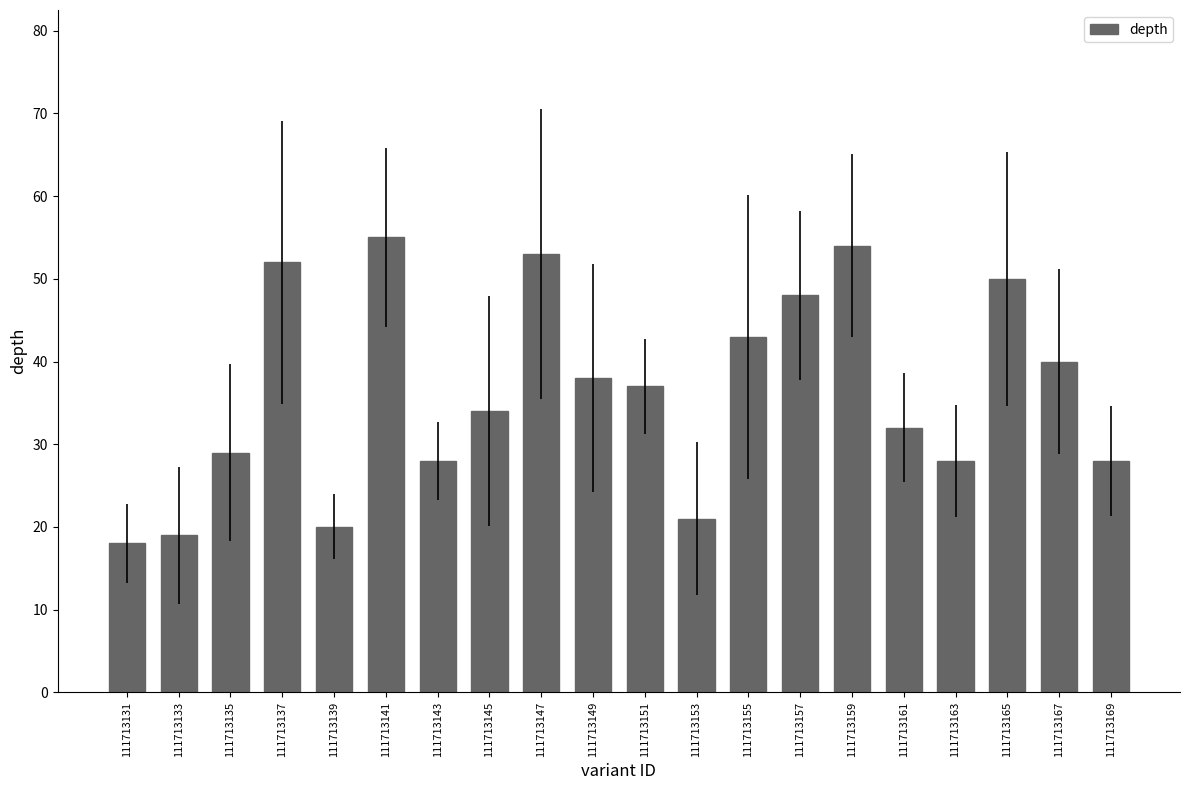

Reading left to right, list all the values displayed in this chart.

111713131=18	111713133=19	111713135=29	111713137=52	111713139=20	111713141=55	111713143=28	111713145=34	111713147=53	111713149=38	111713151=37	111713153=21	111713155=43	111713157=48	111713159=54	111713161=32	111713163=28	111713165=50	111713167=40	111713169=28